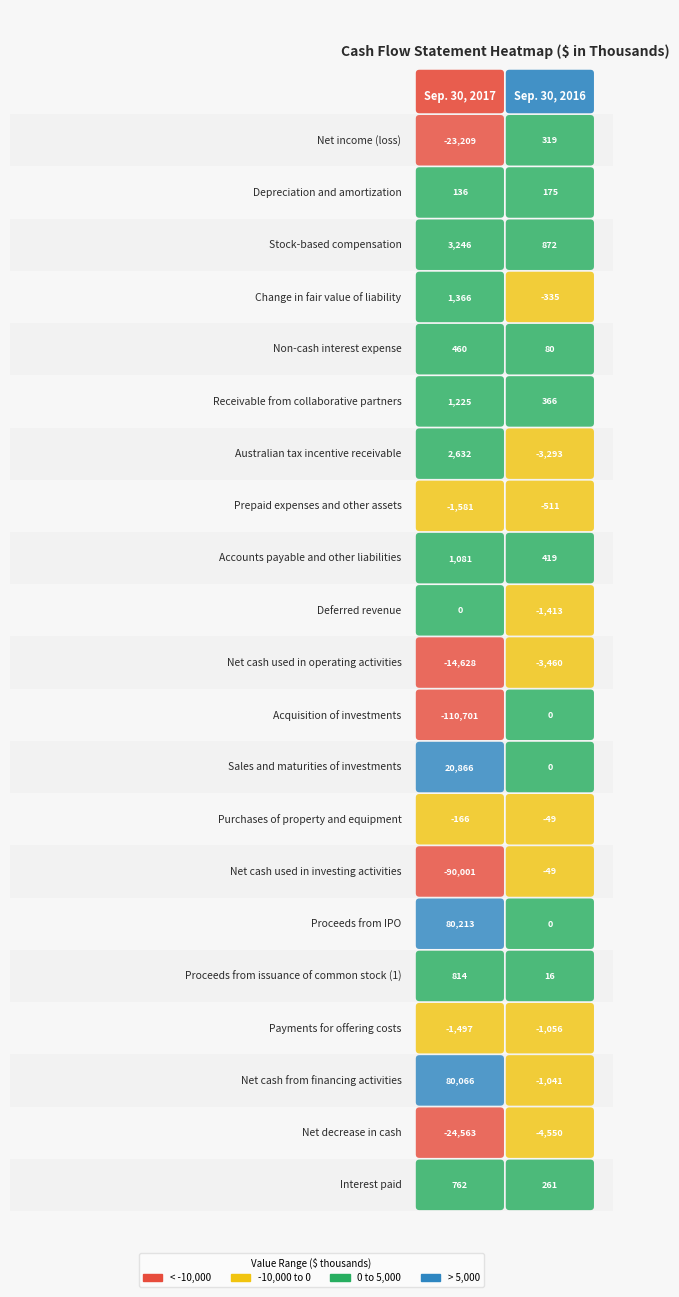

Which series has the largest total across all categories?

Sep. 30, 2016